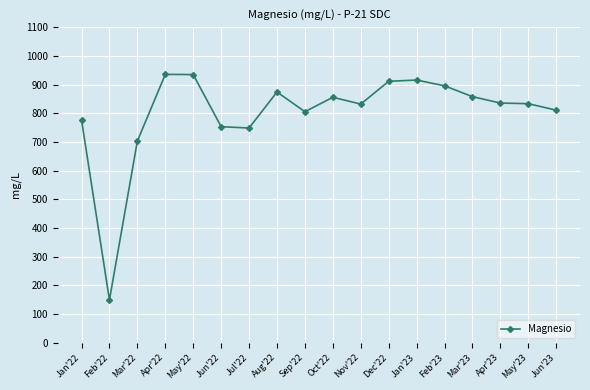

At which label is the value closest to 542?

Mar'22